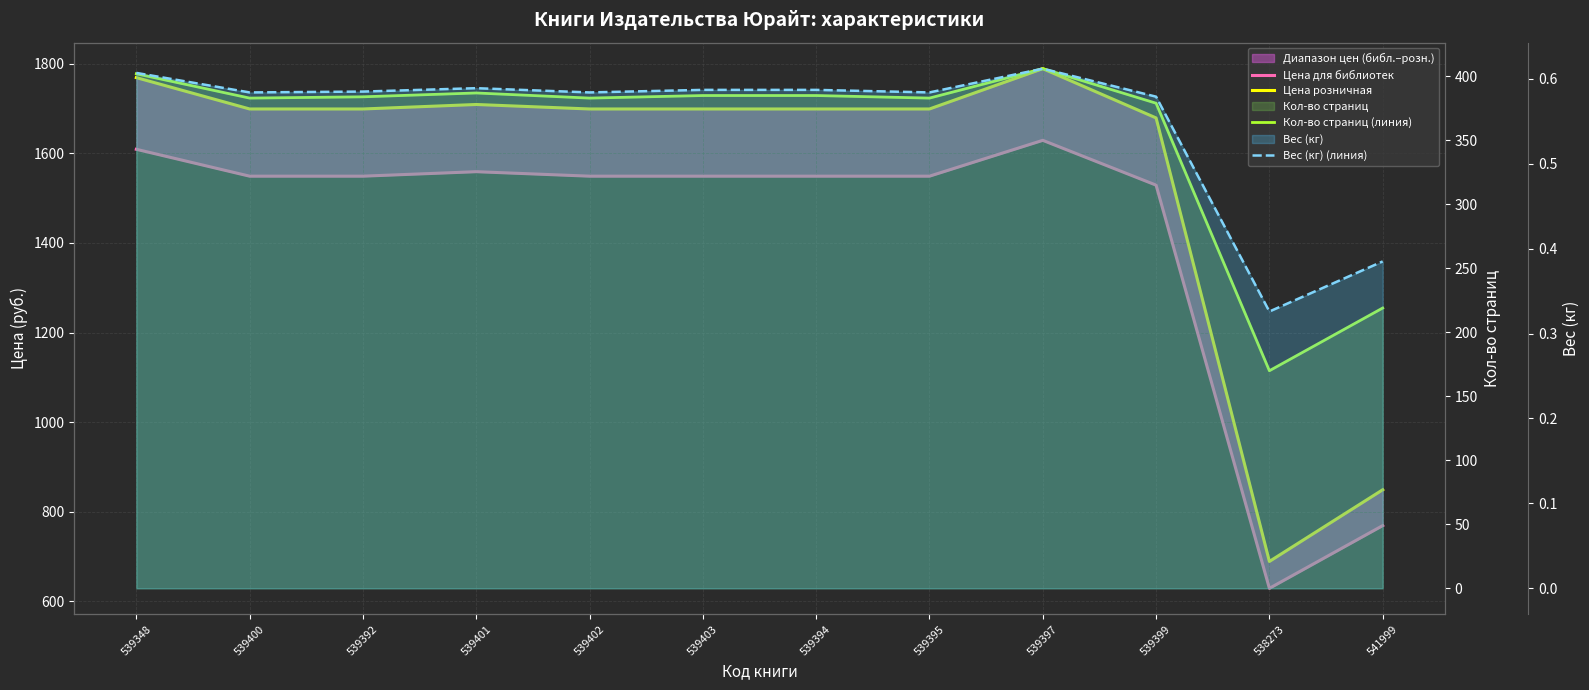

What position from the left is 539399?

10